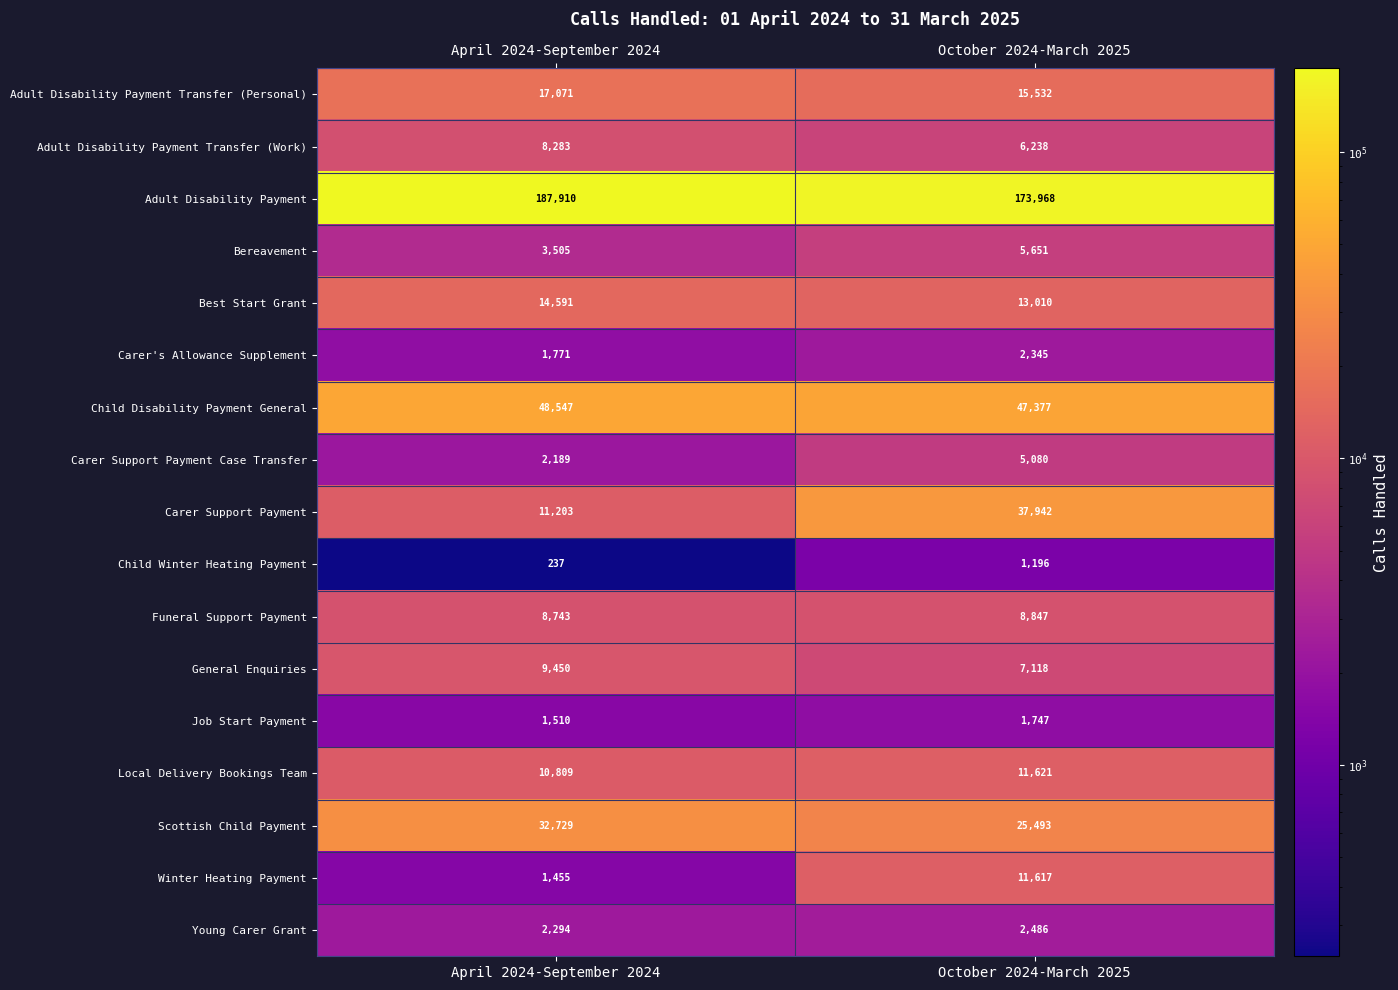

Where is Carer Support Payment nearest to the value 24572?

April 2024-September 2024